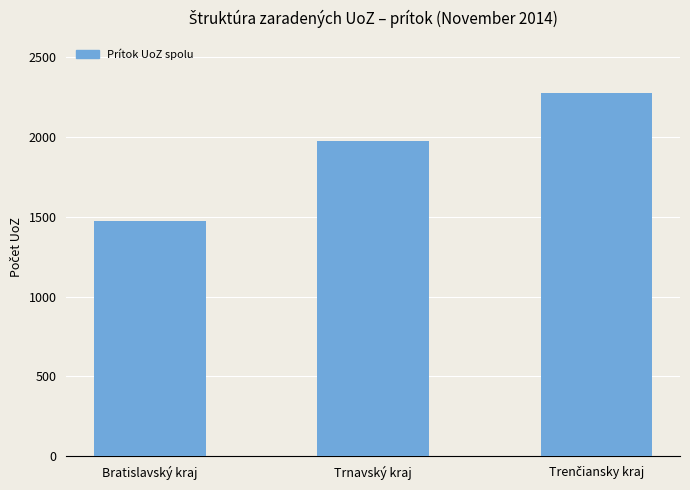

How many bars are there in total?

3